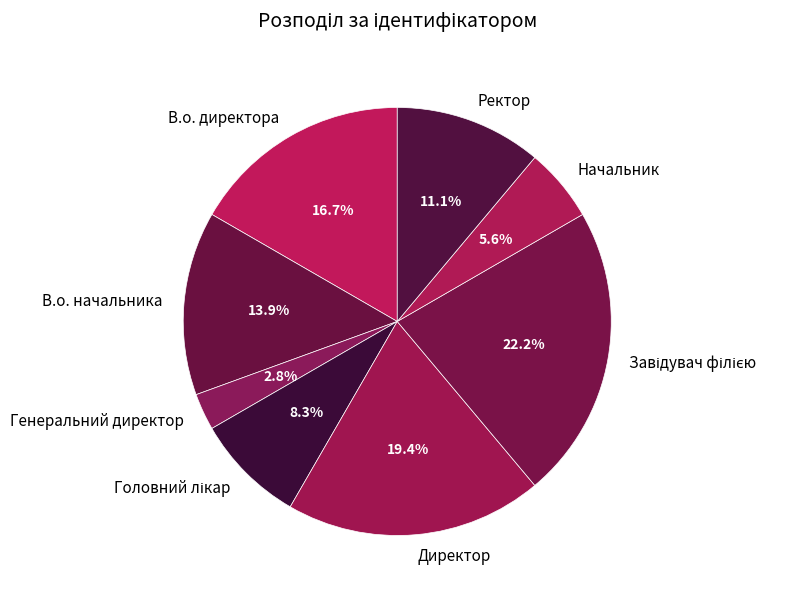

What percentage is NOT represented by Ректор?

88.9%